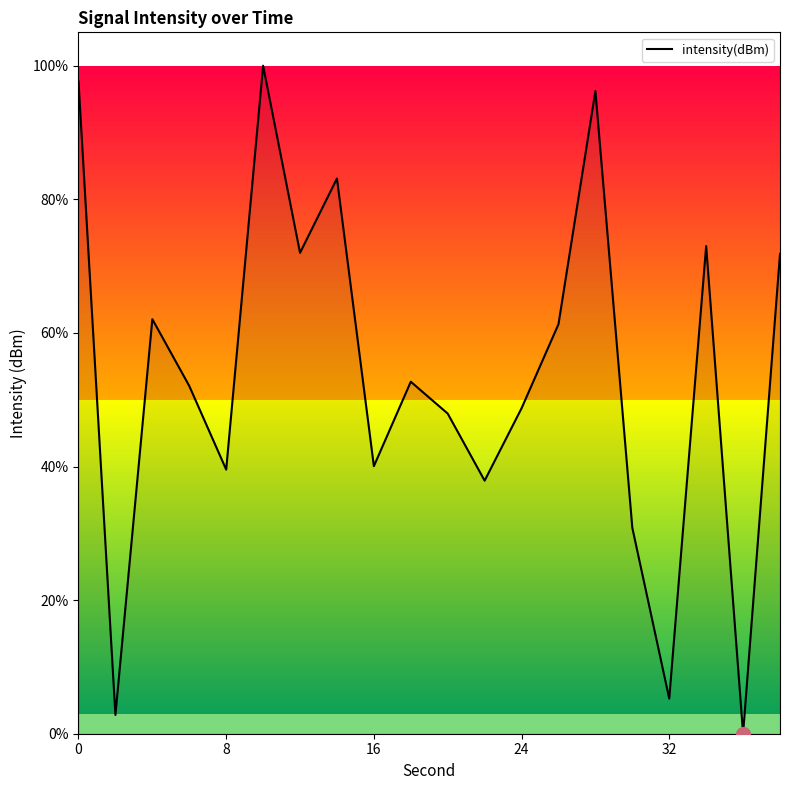

What is the maximum value shown in the chart?

100.0